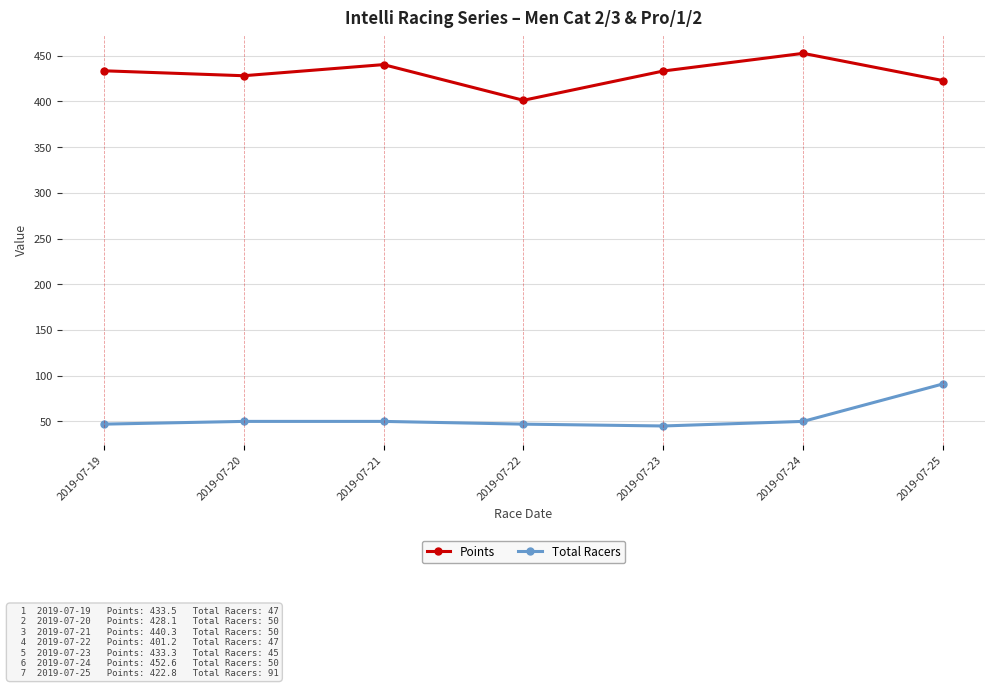

What is the smallest value displayed?

45.0